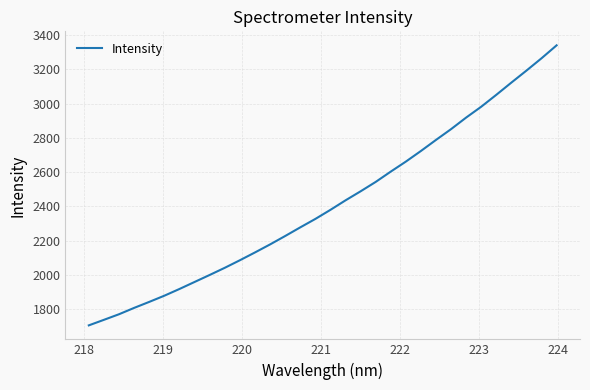

What is the maximum value shown in the chart?

3339.4